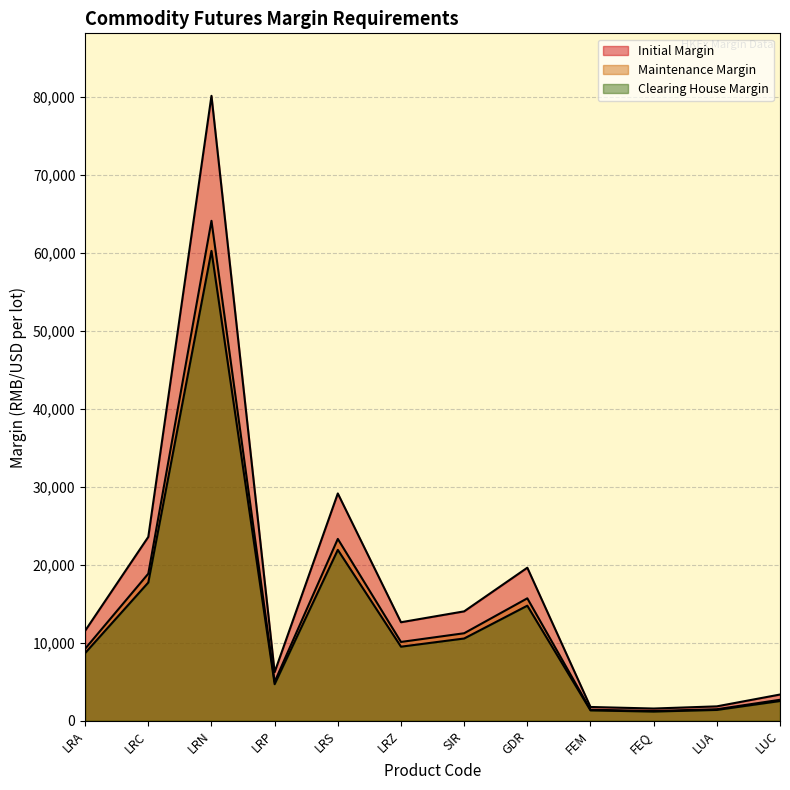

Is it true that Initial Margin equals 2481 at LRP?

False